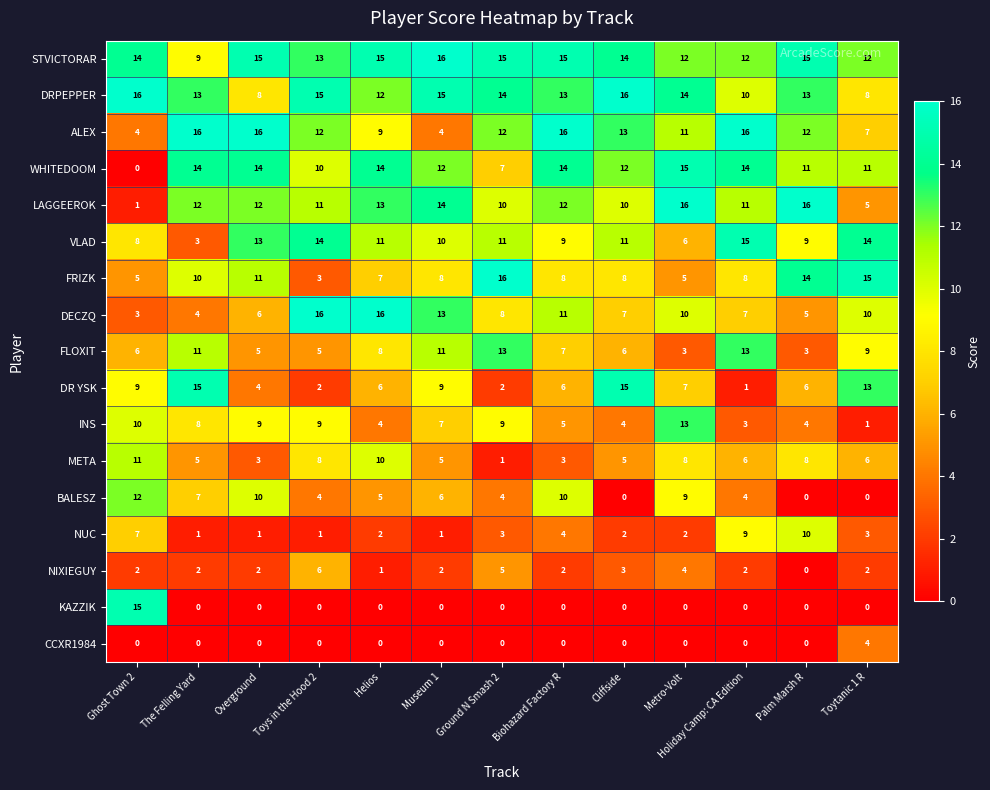

What is the sum of all DR YSK values?

95